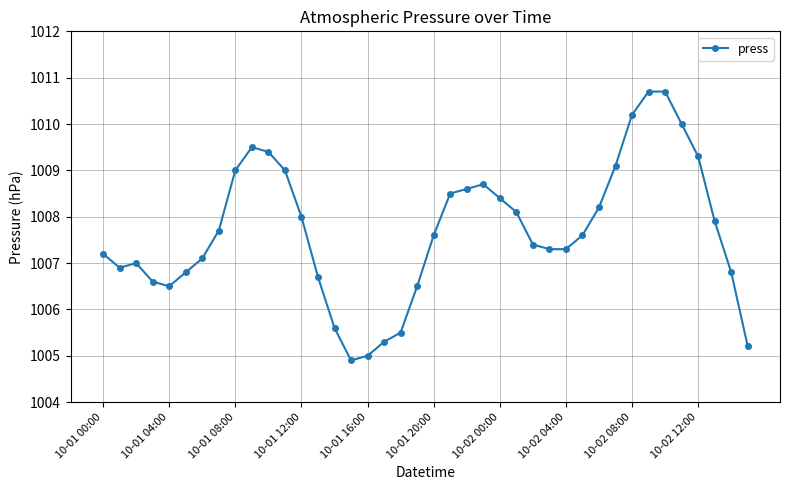

What is the value of the 3rd point from the left?

1007.0